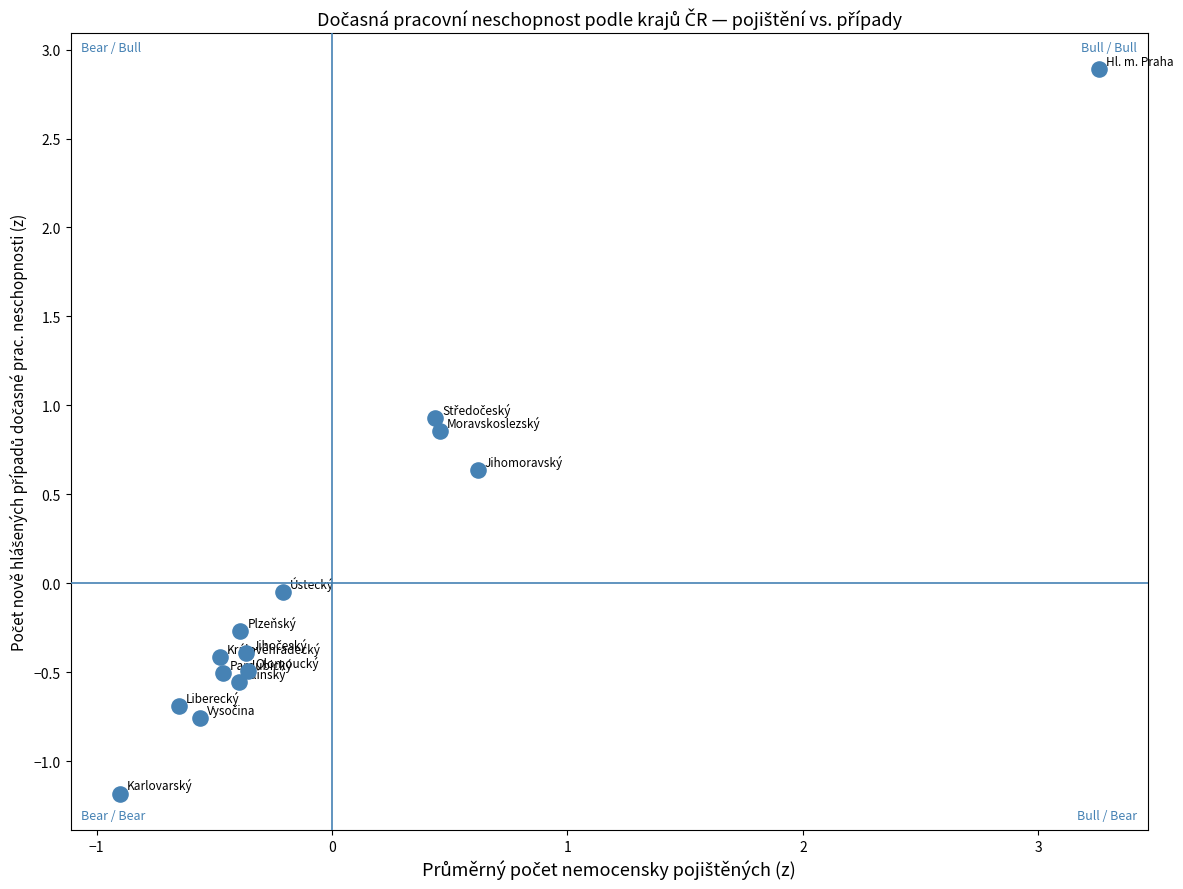

What is the range of Y values (max minus min)?

4.1